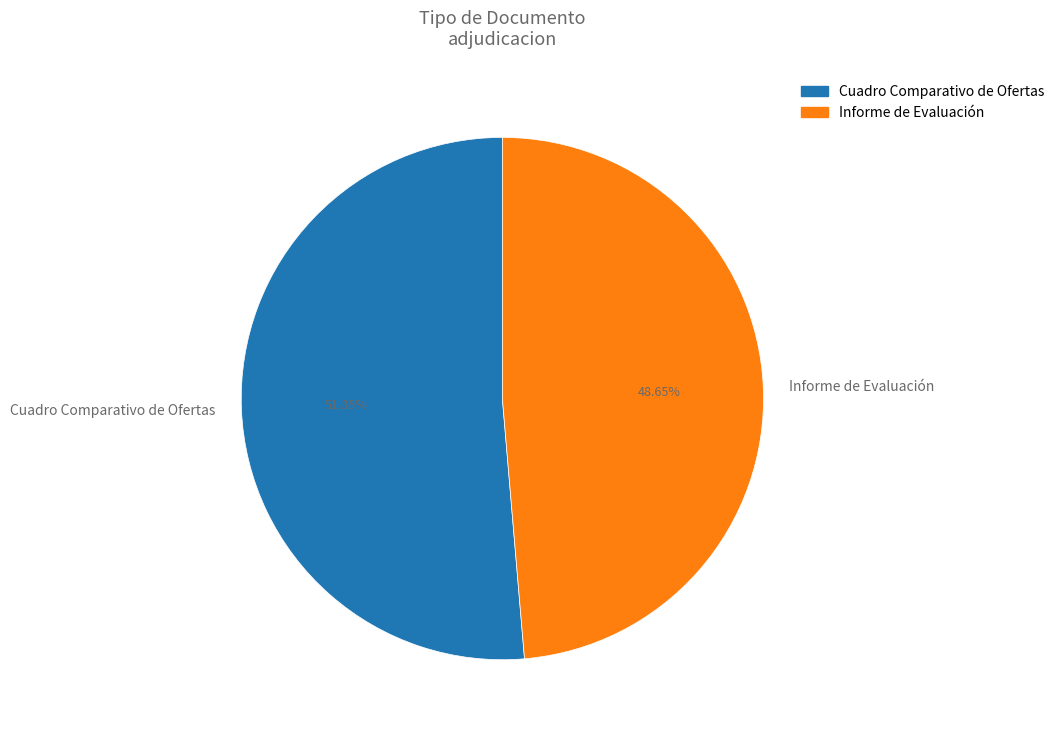

How many slices are in this pie chart?

2